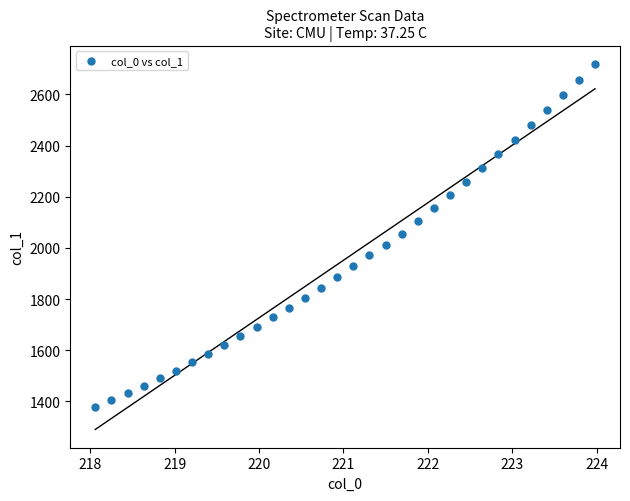

What is the range of Y values (max minus min)?

1340.6